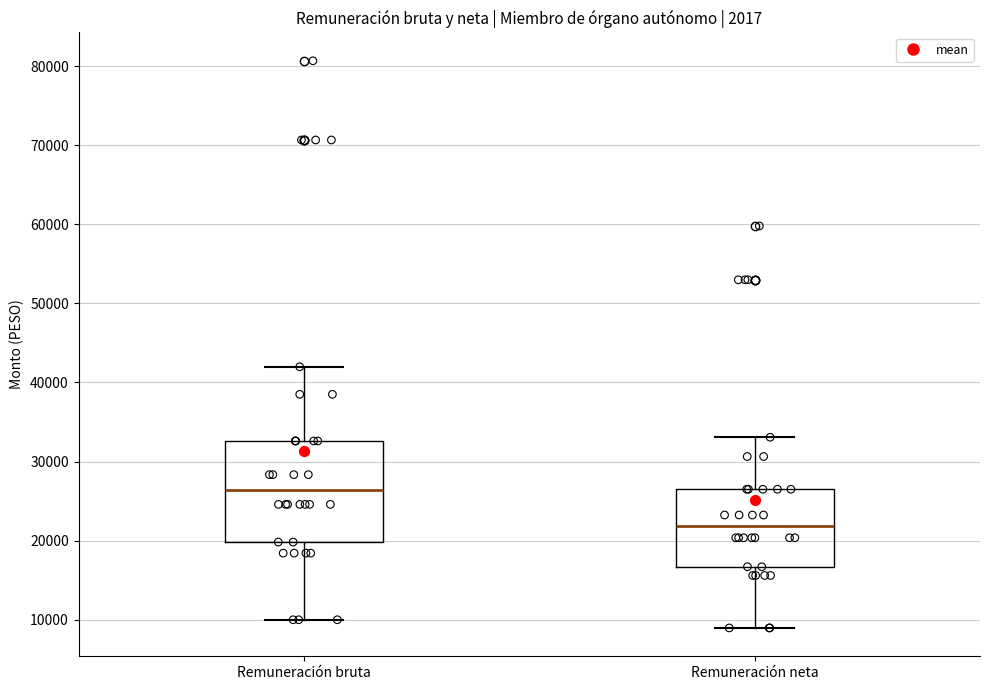

Reading left to right, transcribe this box plot: for each box, give where its median line is, the range the box spans, and where its two whiskers end, as read against the y-axis. The values are not printed on the chart, so give them approximately, as read against the axis.

Remuneración bruta: median 26000, box 20000 to 33000, whiskers 10000 to 42000
Remuneración neta: median 22000, box 17000 to 26000, whiskers 9000 to 33000